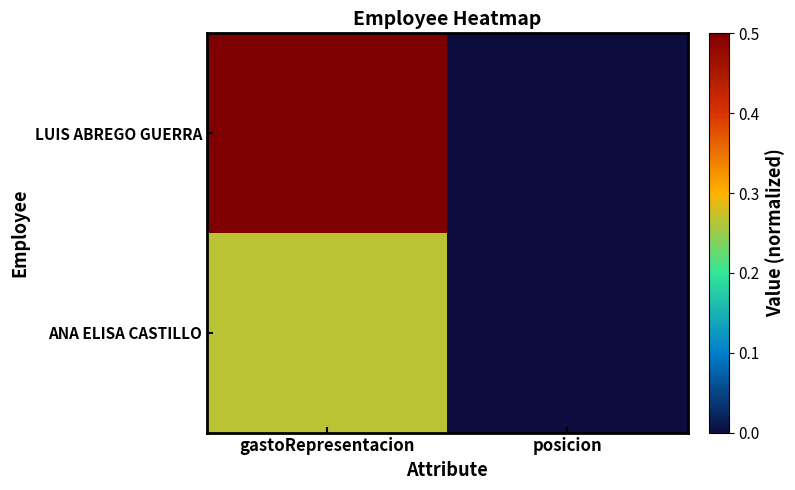

Reading left to right, list all the values displayed in this chart.

LUIS ABREGO GUERRA: gastoRepresentacion=0.5	posicion=0.0
ANA ELISA CASTILLO: gastoRepresentacion=0.3	posicion=0.0